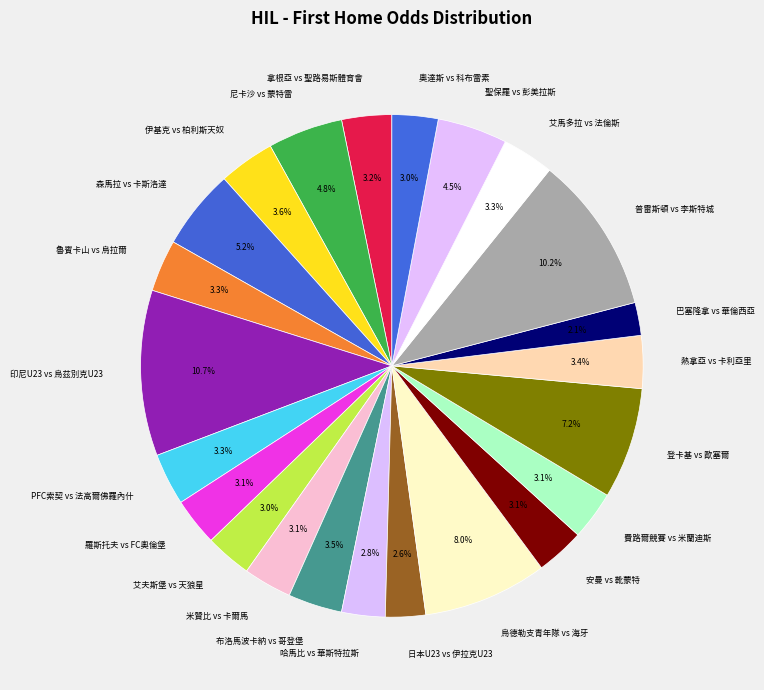

Between 艾夫斯堡 vs 天狼星 and 登卡基 vs 歐塞爾, which is larger?

登卡基 vs 歐塞爾